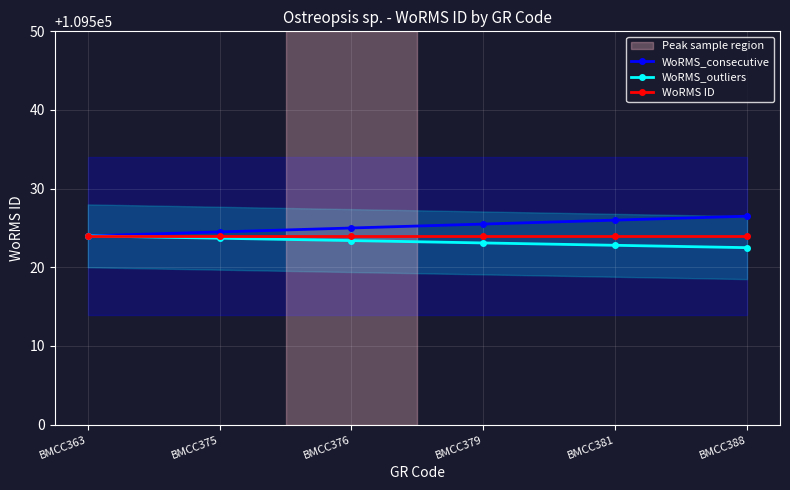

What is the value of the WoRMS_consecutive point at the 6th from the left?

109526.5